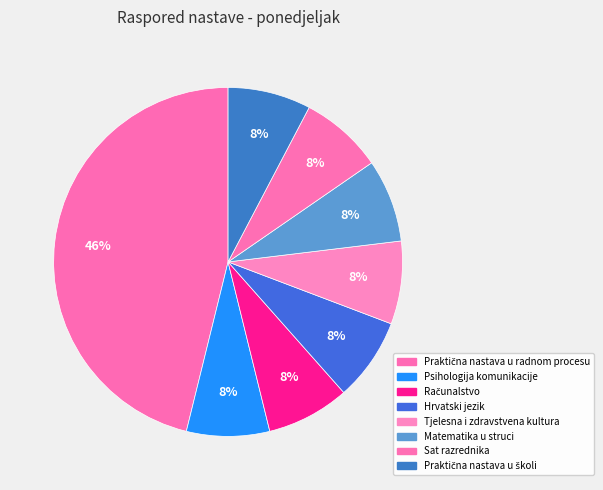

Count the number of slices in the pie.

8